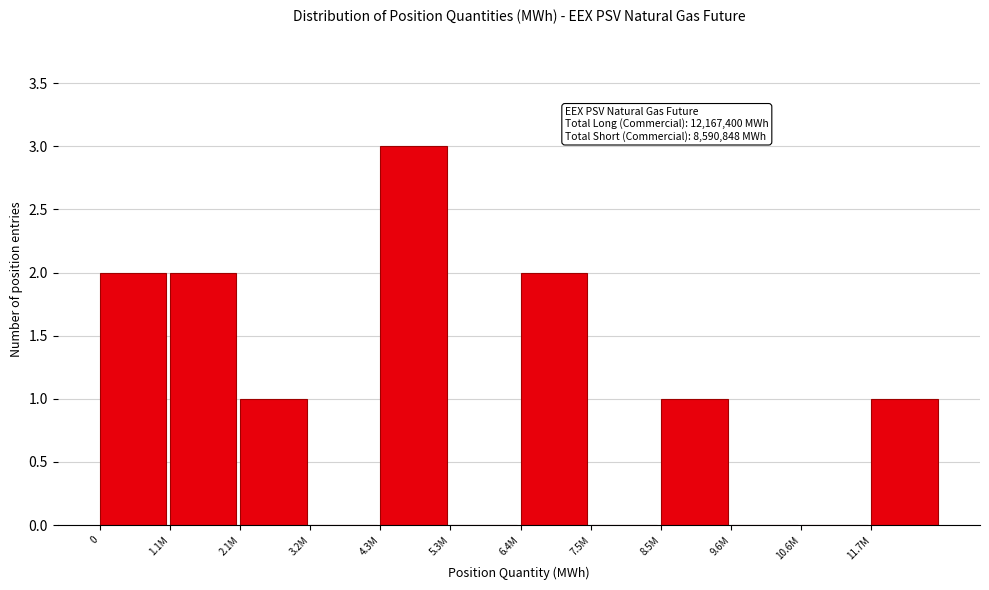

Reading right to left, list all the values displayed in this chart.

11.7M=1	10.6M=0	9.6M=0	8.5M=1	7.5M=0	6.4M=2	5.3M=0	4.3M=3	3.2M=0	2.1M=1	1.1M=2	0=2